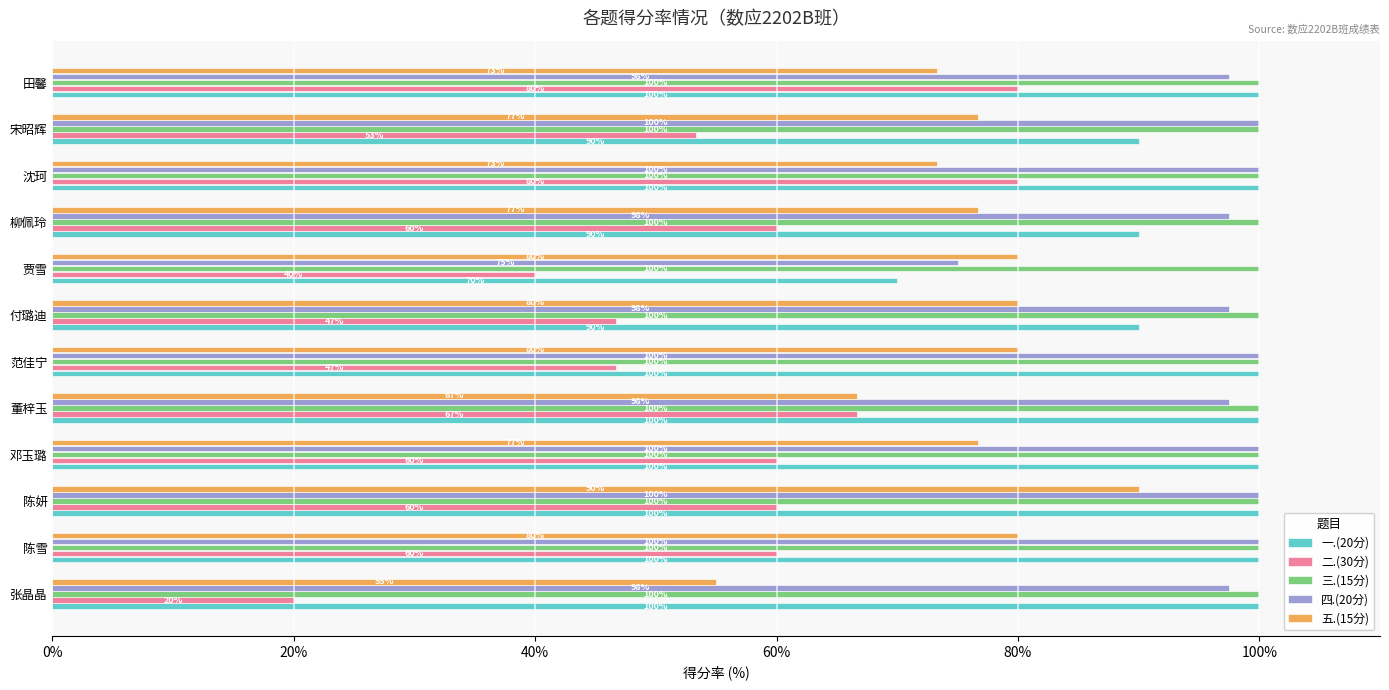

The 三.(15分) series shows 153.5 at 宋昭辉. True or false?

False